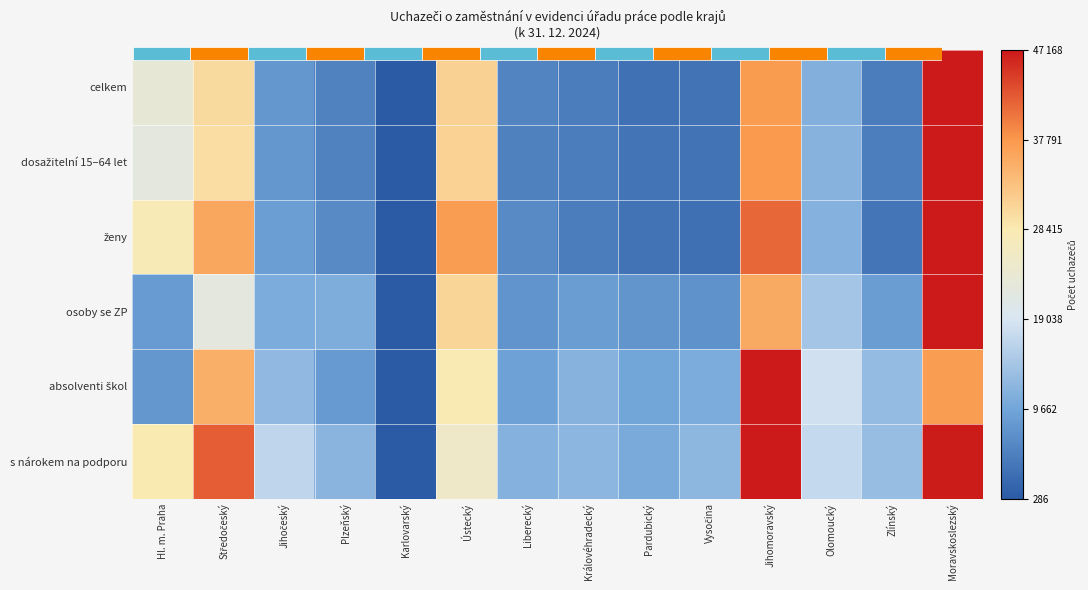

The value of osoby se ZP at Liberecký is 0.1. True or false?

False